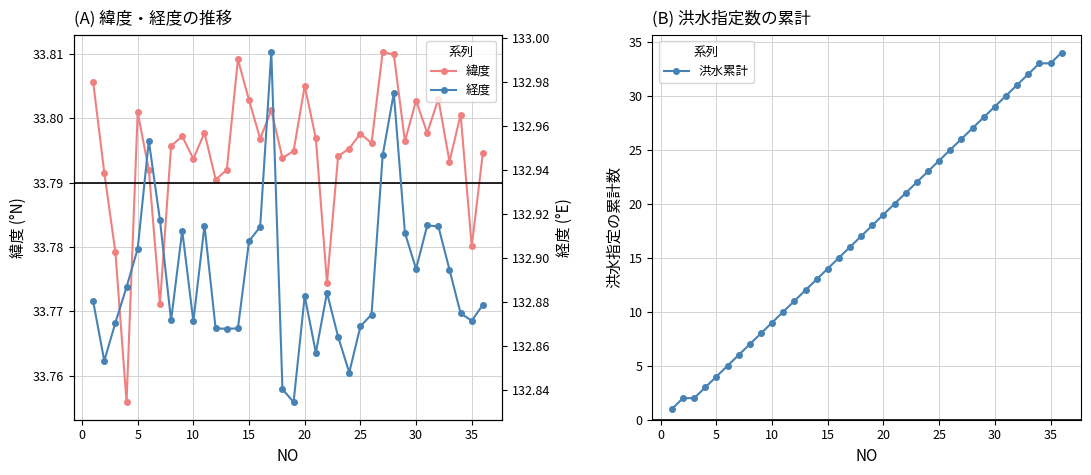

How many lines are shown in the chart?

3